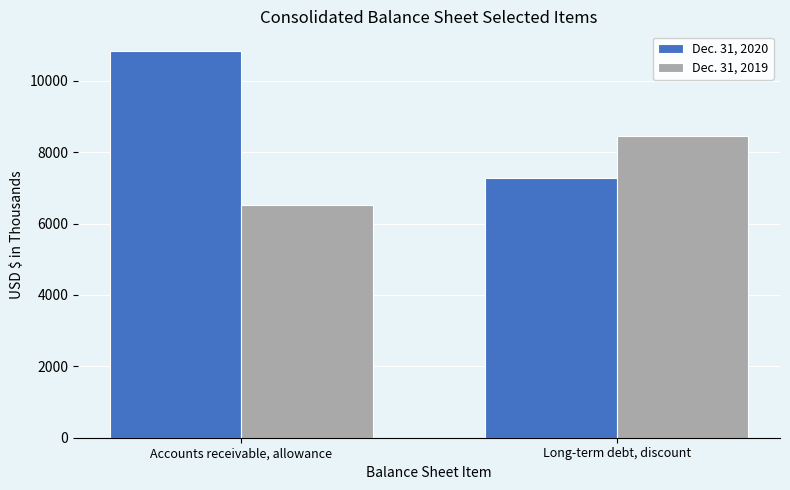

At how many categories does at least one series exceed 7775?

2